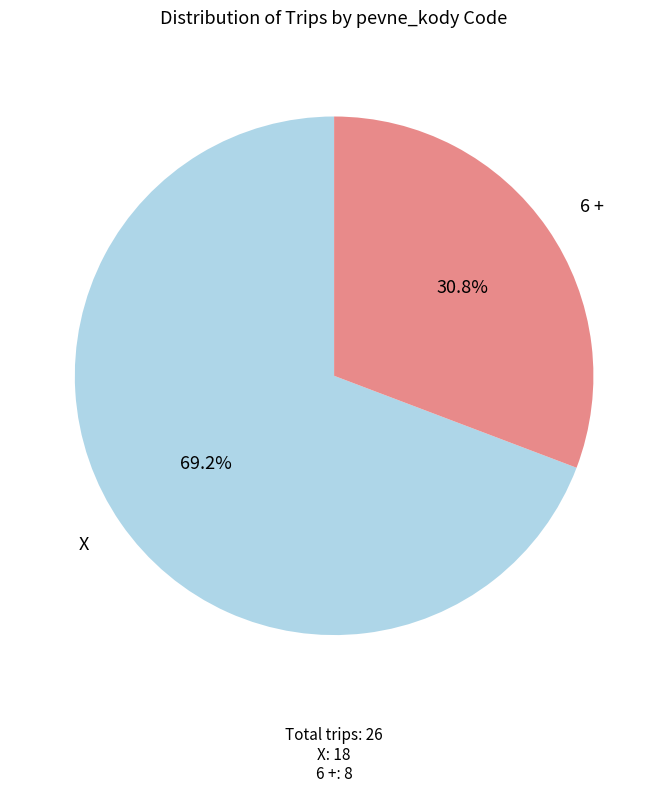

Is there any slice that represents more than half of the pie?

Yes